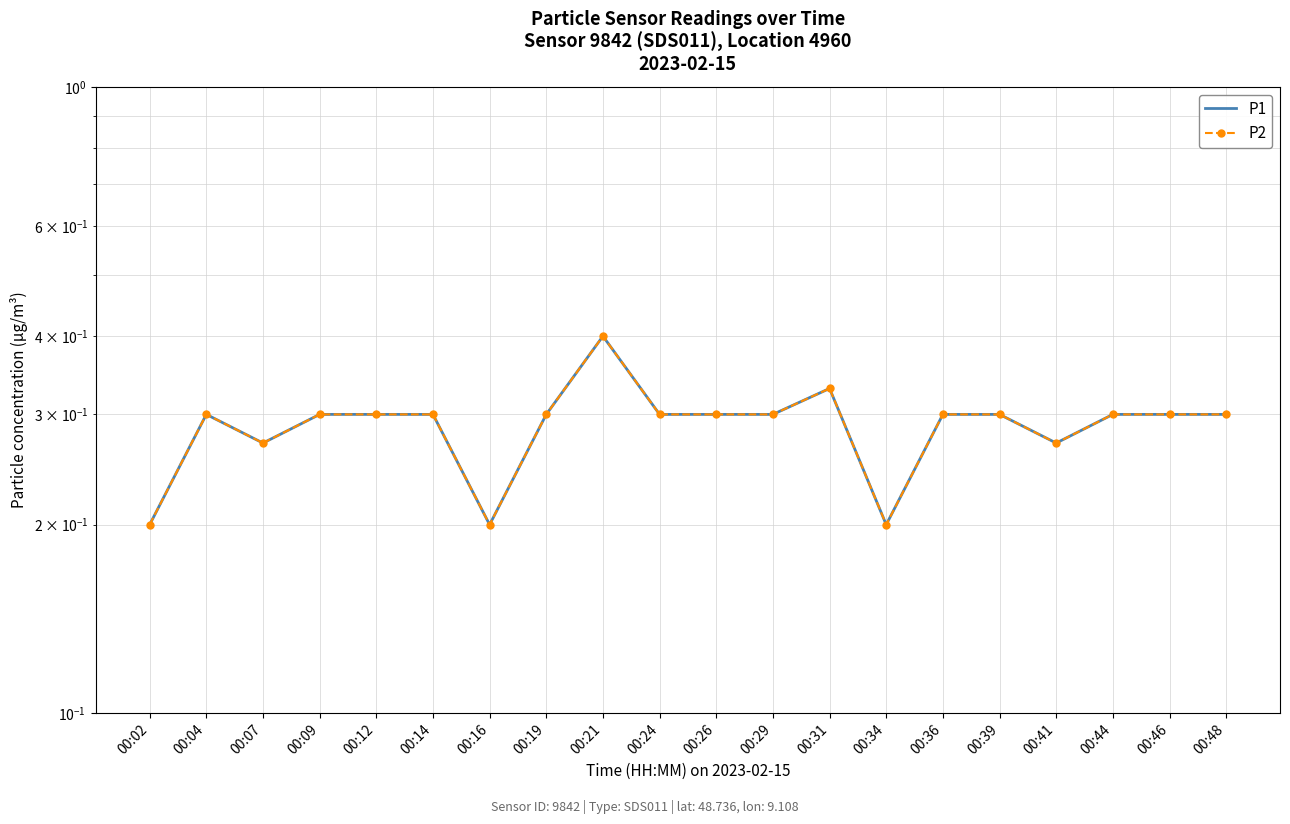

The value of P1 at 00:29 is 0.3. True or false?

True